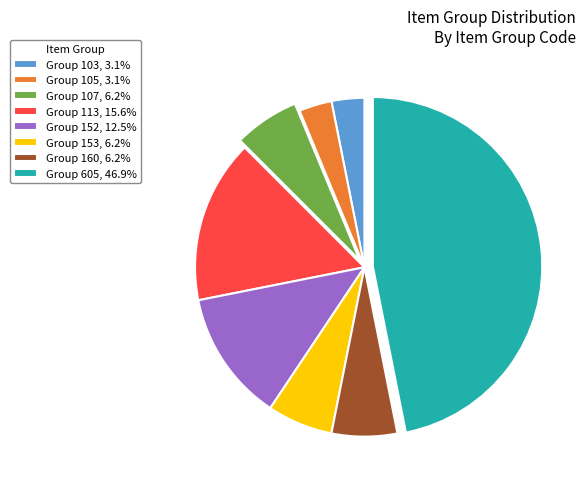

Does Group 105, 3.1% represent more than half of the total?

No